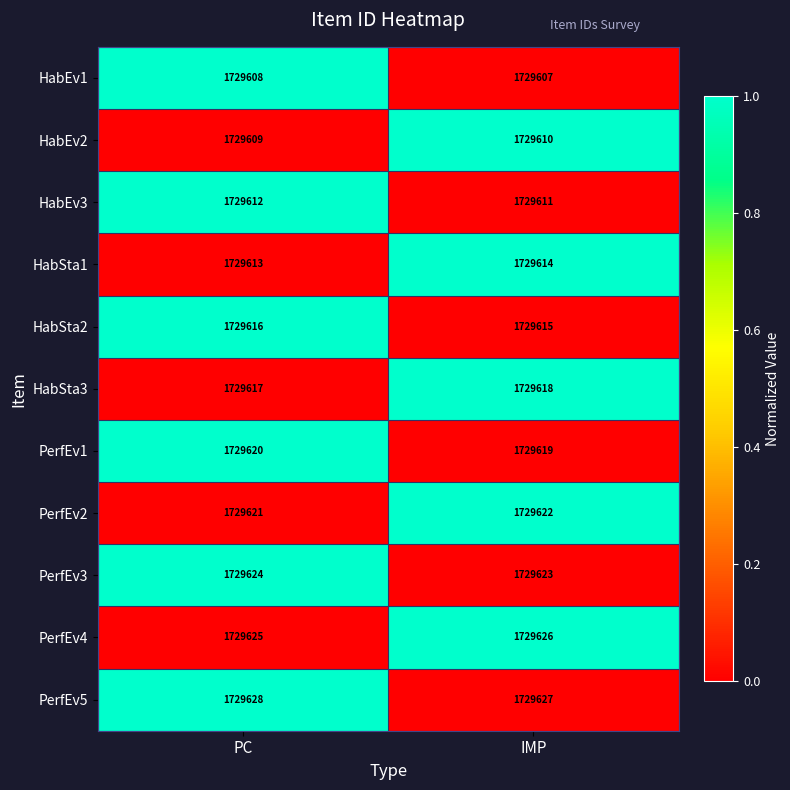

List the series in order of their peak value, highest first.

PerfEv5, PerfEv4, PerfEv3, PerfEv2, PerfEv1, HabSta3, HabSta2, HabSta1, HabEv3, HabEv2, HabEv1